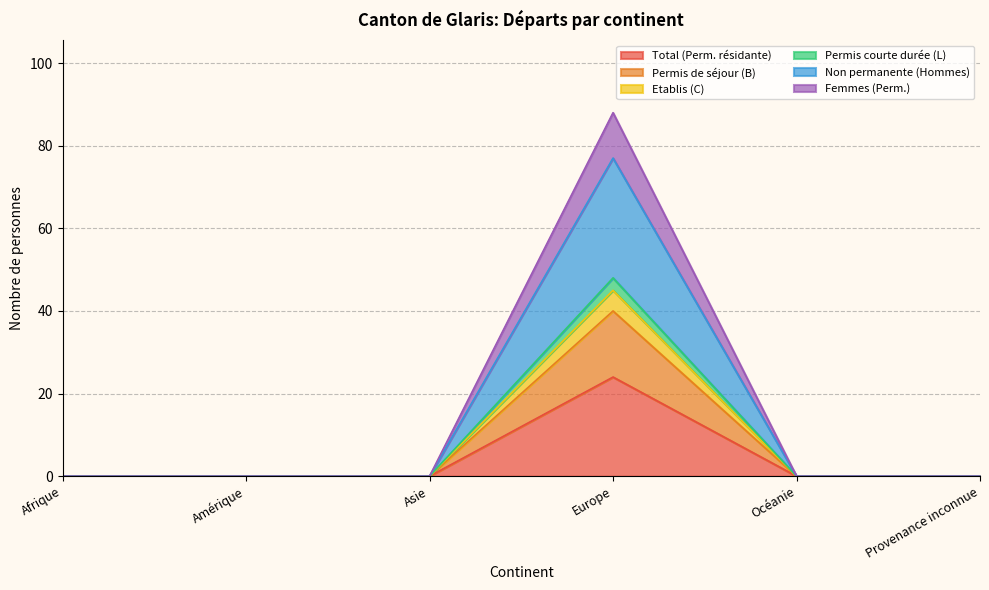

True or false: Non permanente (Hommes) has more than 1 interior local peaks.

False